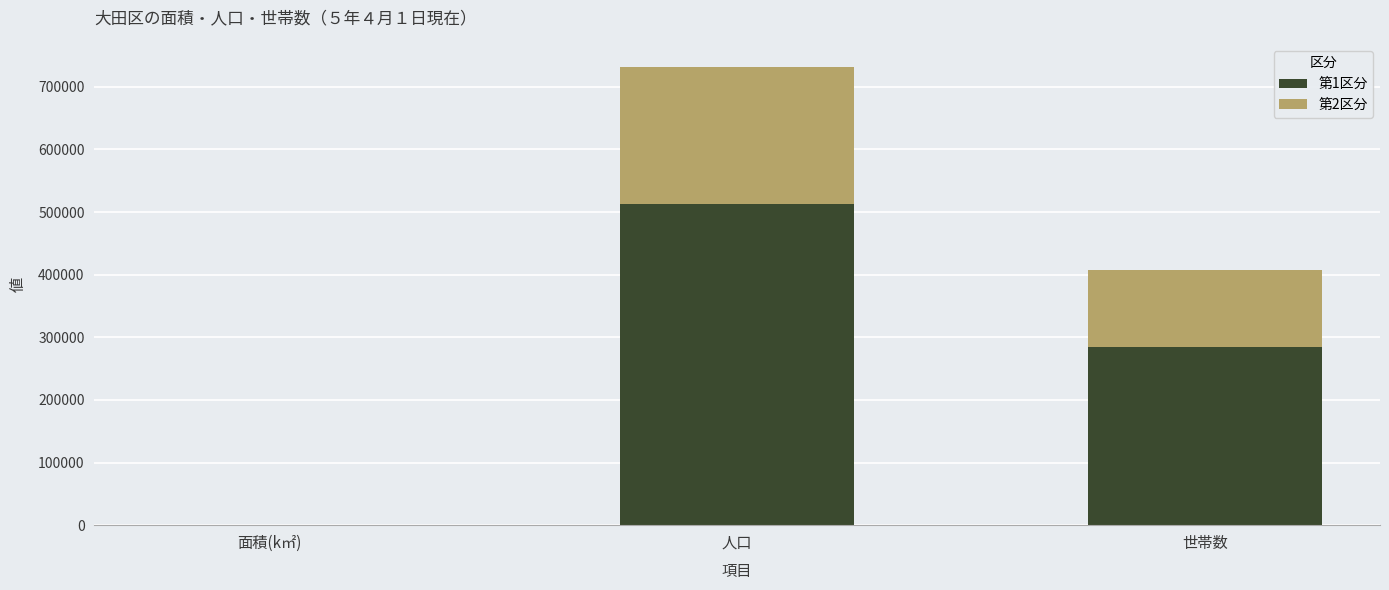

The 第1区分 series shows 43.3 at 面積(k㎡). True or false?

True